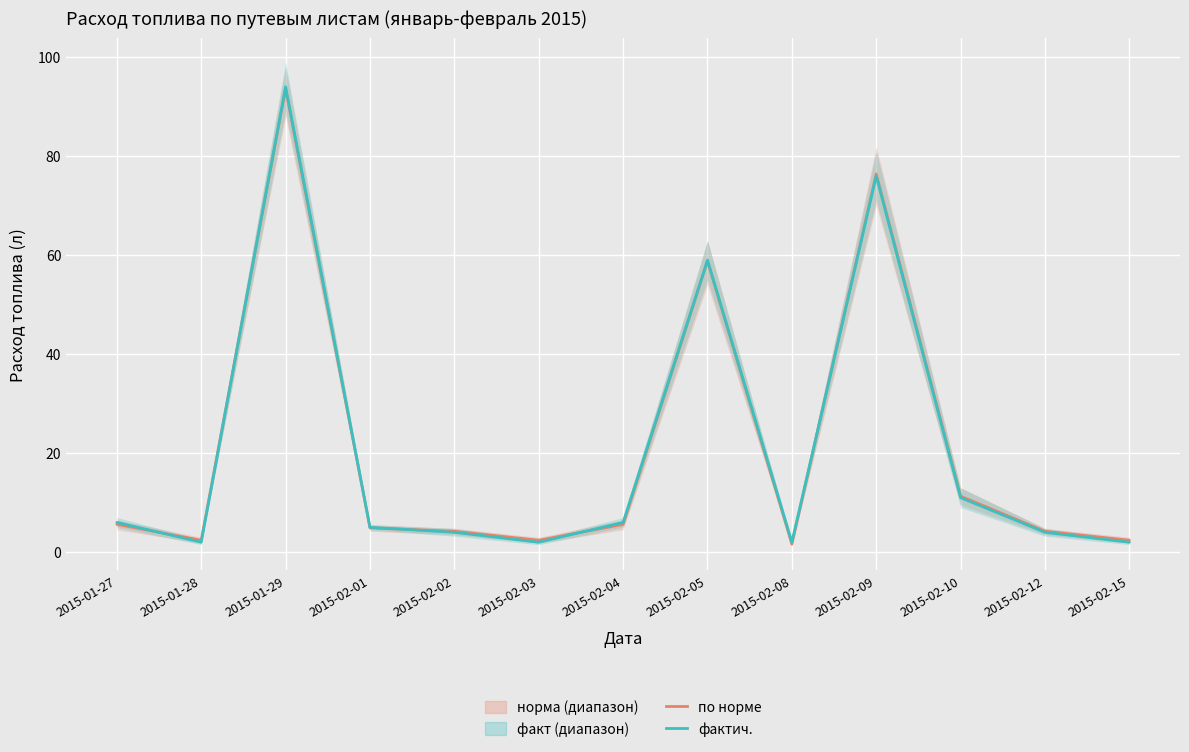

Where does the по норме series first go above 4?

2015-01-27